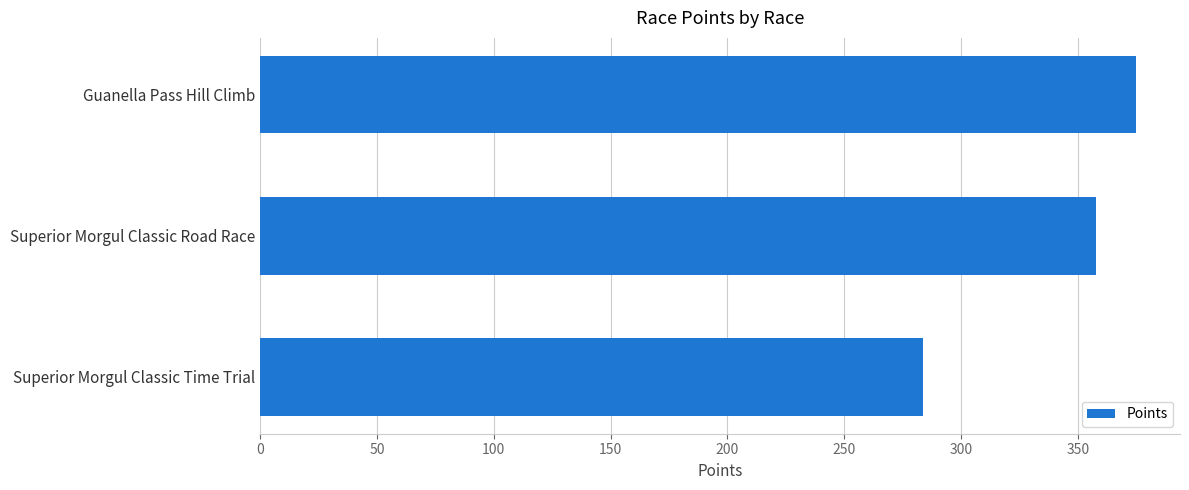

The chart shows a value of 145.4 at Superior Morgul Classic Time Trial. True or false?

False